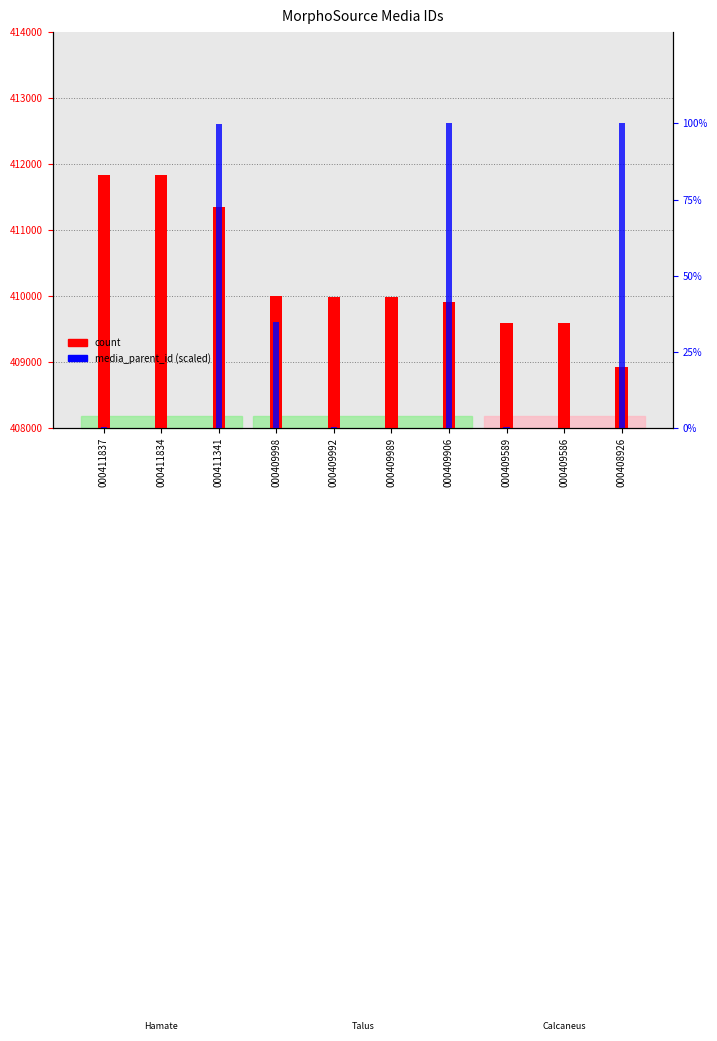

Are the bars horizontal?

No